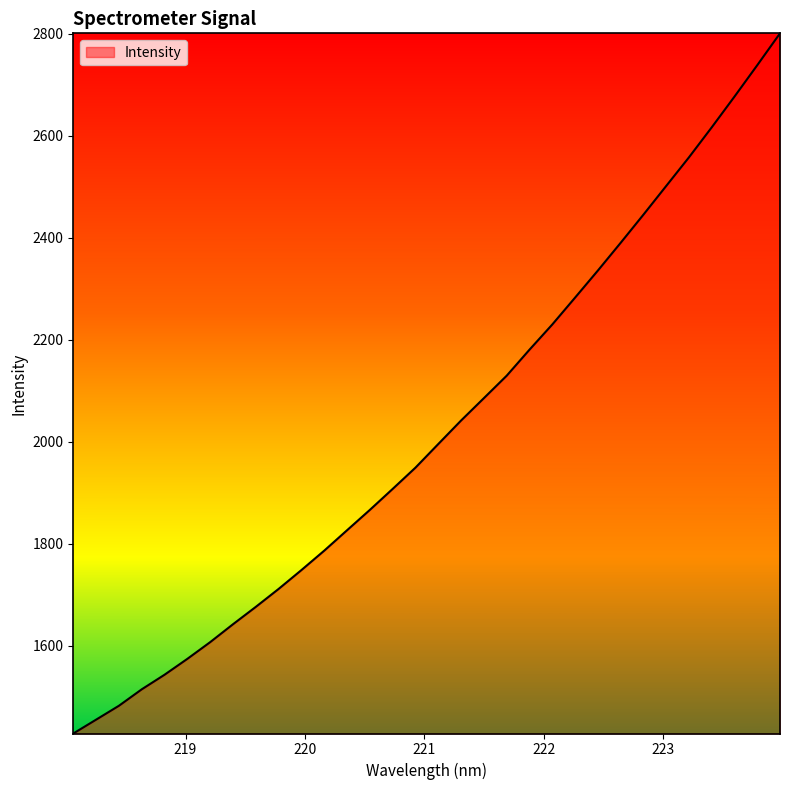

What is the greatest value displayed?

2801.2